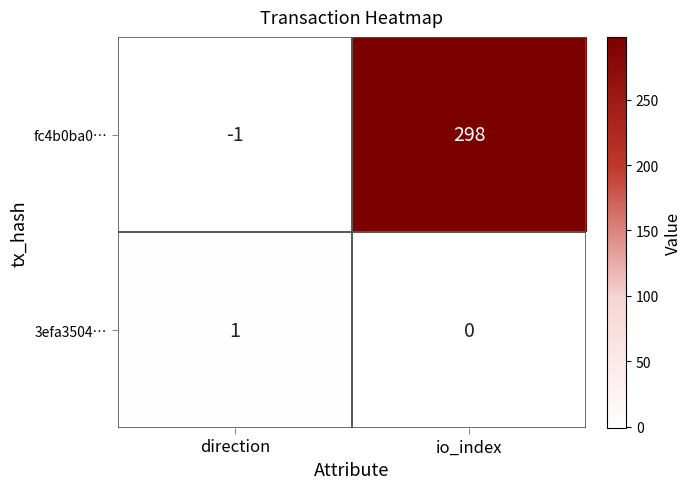

What is the sum of the fc4b0ba0… values at io_index and direction?

297